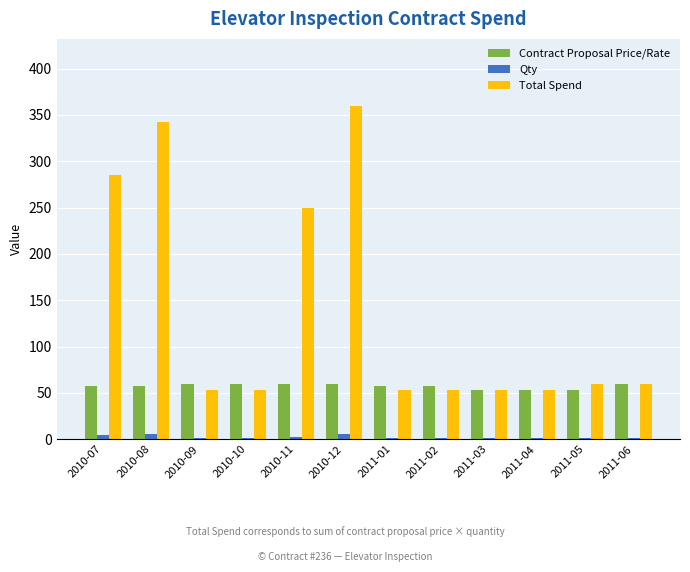

The value of Total Spend at 2011-06 is 60. True or false?

True